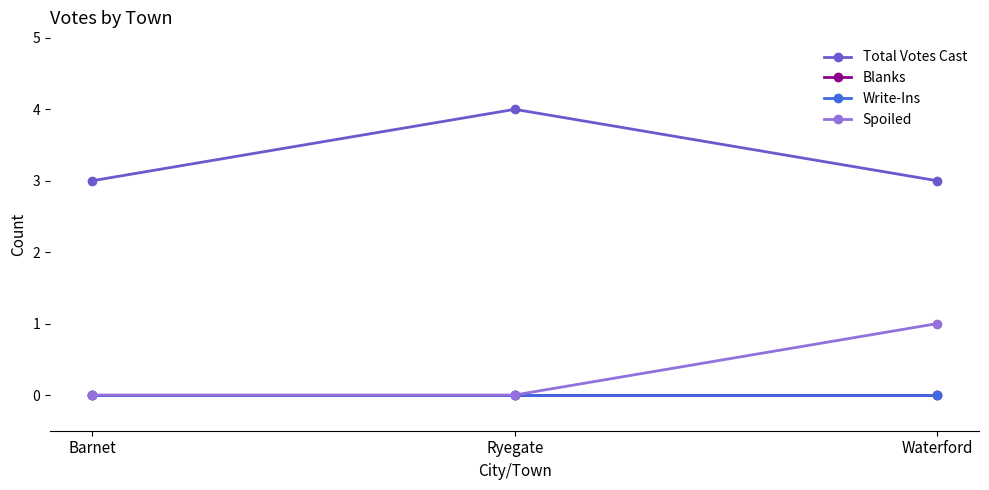

Is this an area chart (filled region under the line)?

No